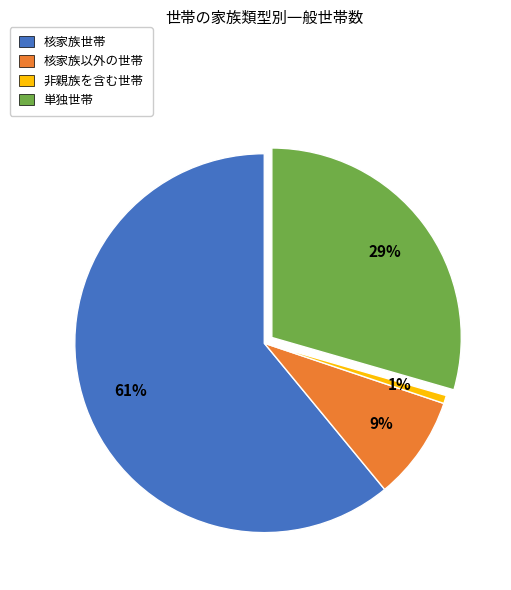

Rank the categories by value from lowest to highest.

非親族を含む世帯, 核家族以外の世帯, 単独世帯, 核家族世帯